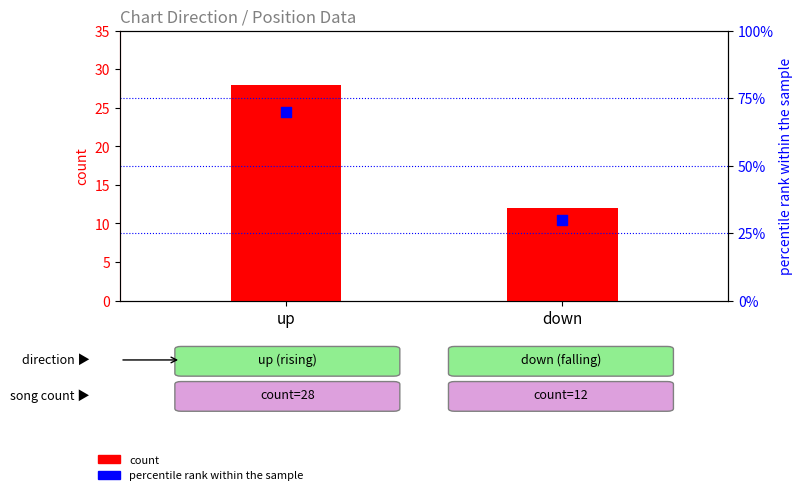

What are all the series names shown in the legend?

count, percentile rank within the sample